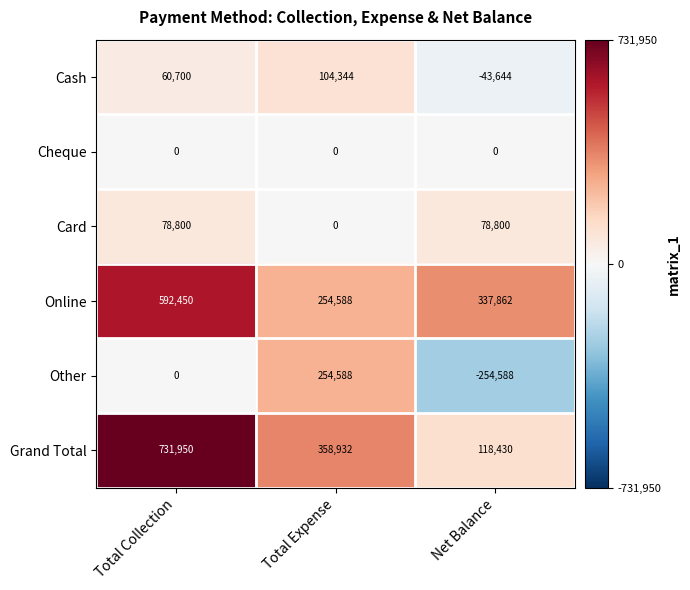

Which series changed the most between Total Collection and Total Expense?

Grand Total